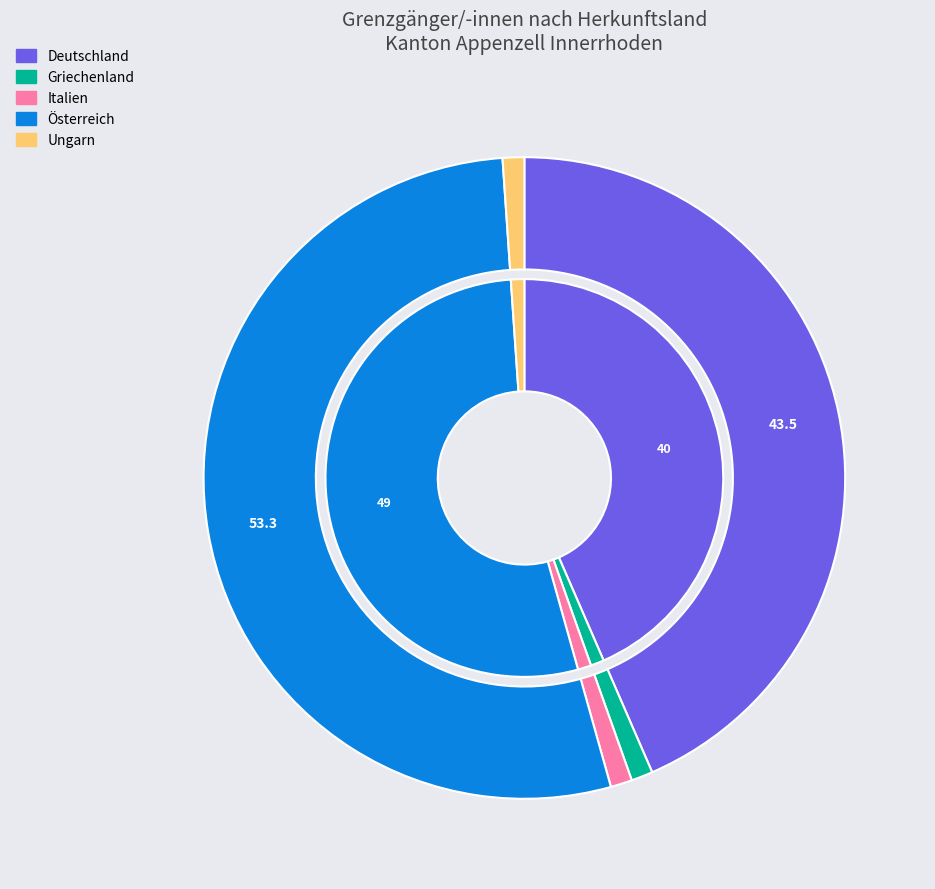

Which category has the biggest portion of the pie?

Österreich